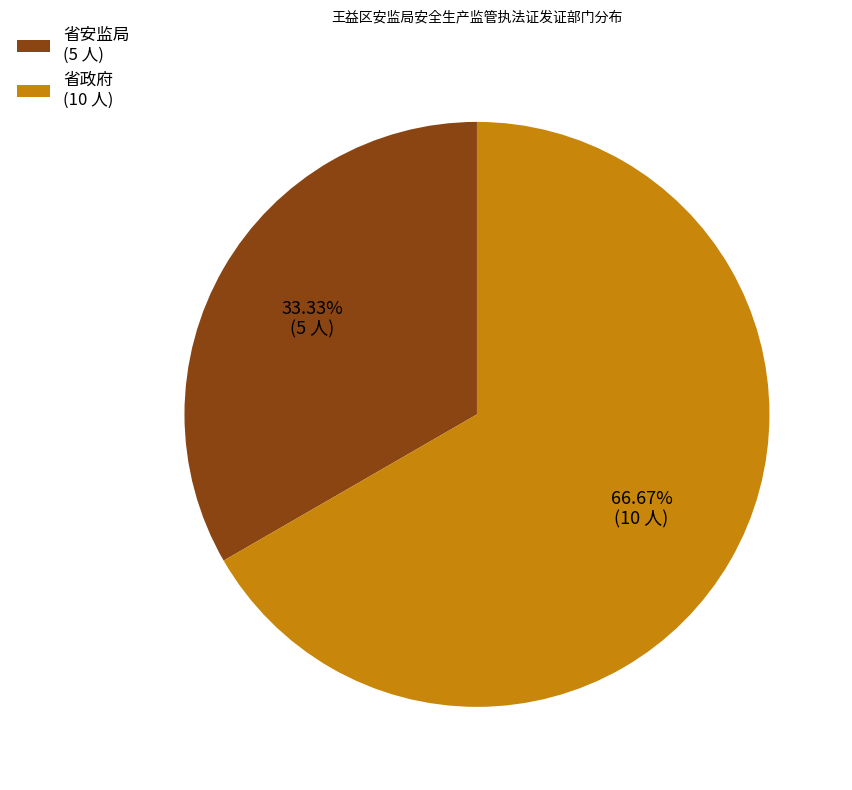

Do 省安监局 and 省政府 together represent more than half of the pie?

Yes